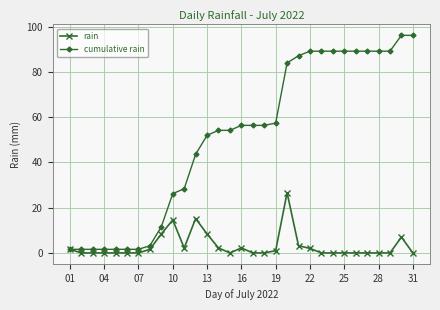

True or false: rain has more than 2 interior local peaks.

True